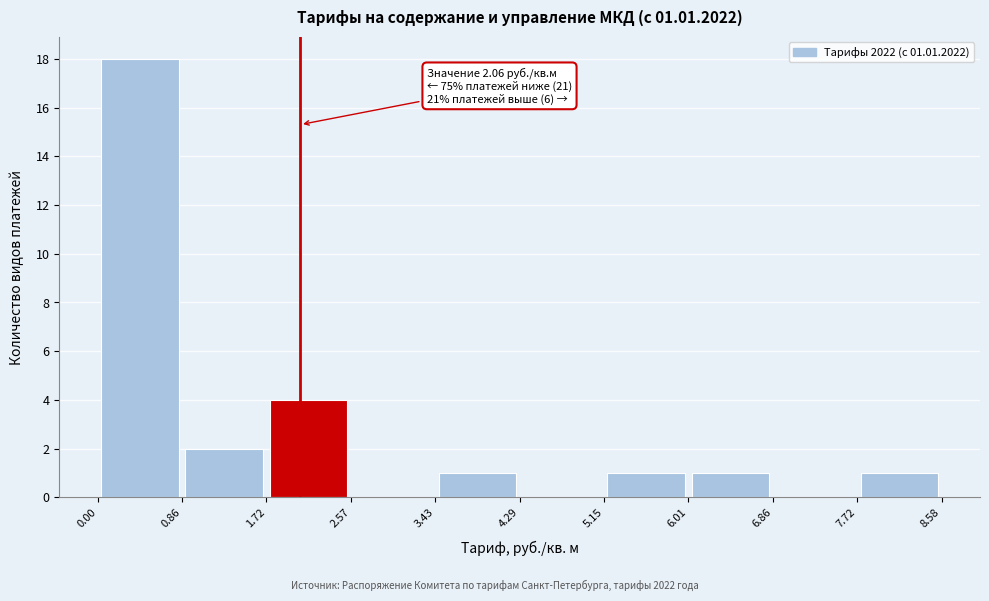

Which range on the x-axis has the tallest bar?

0.00 to 0.86